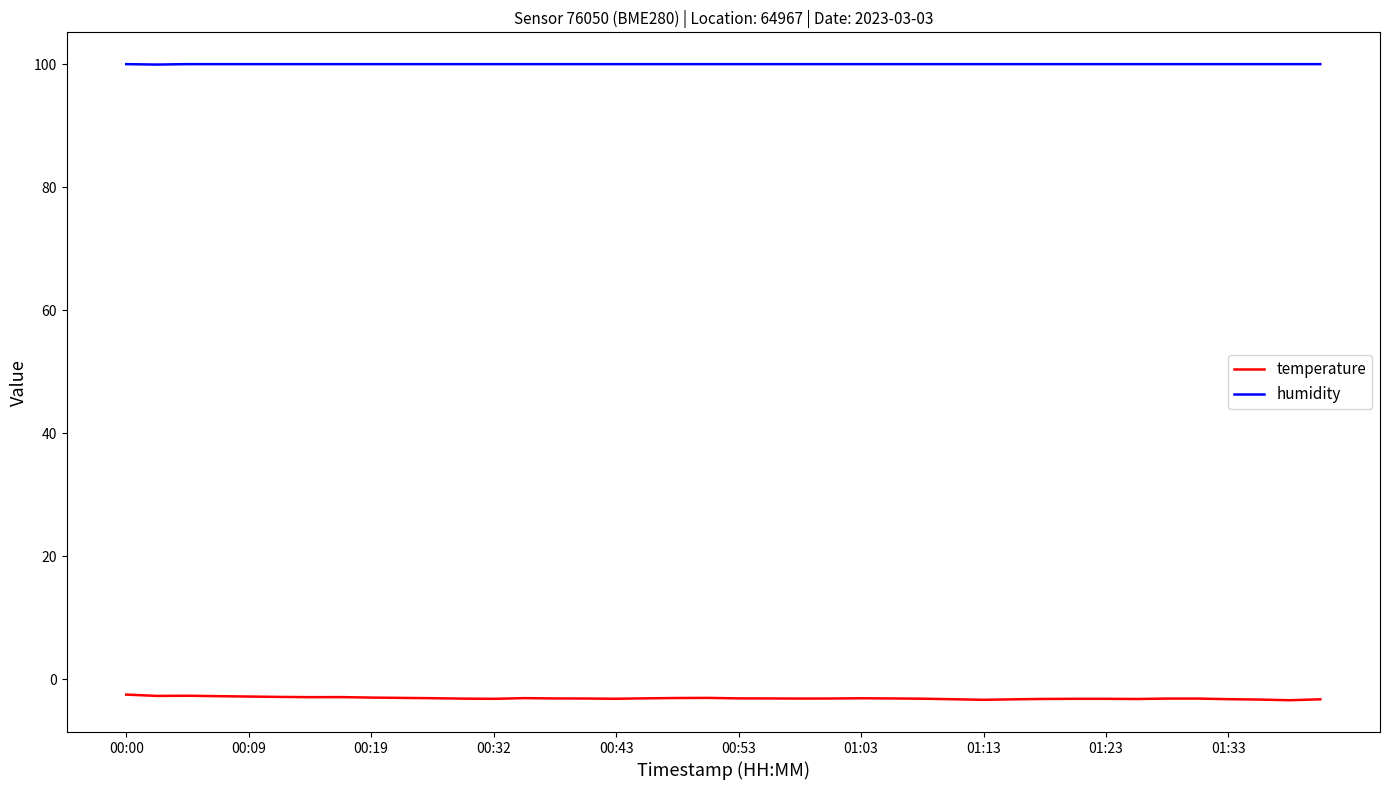

True or false: temperature and humidity cross at least once.

False